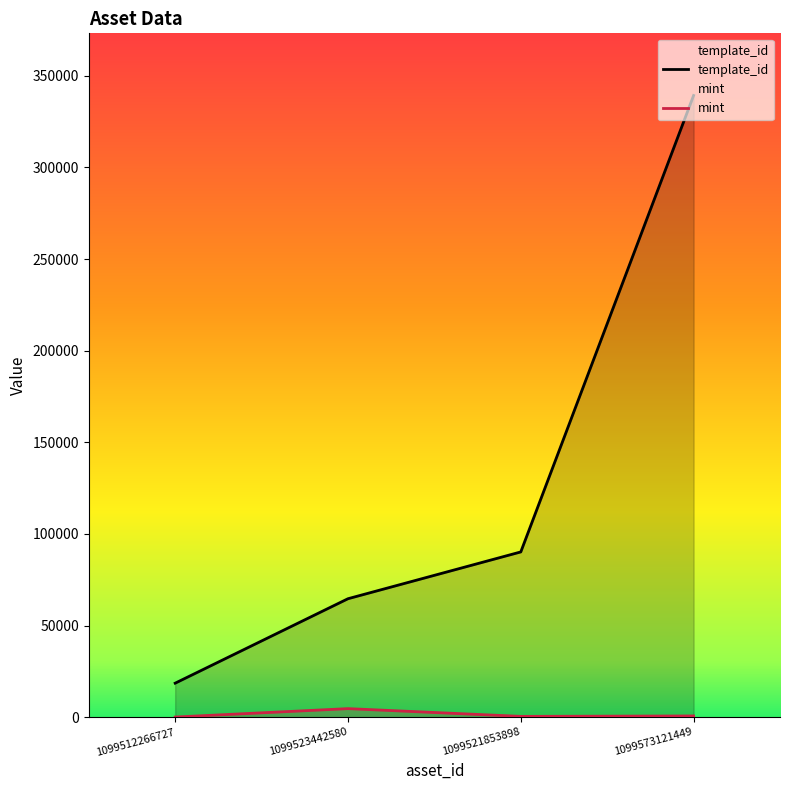

Rank the series at 1099512266727 from highest to lowest value.

template_id, mint